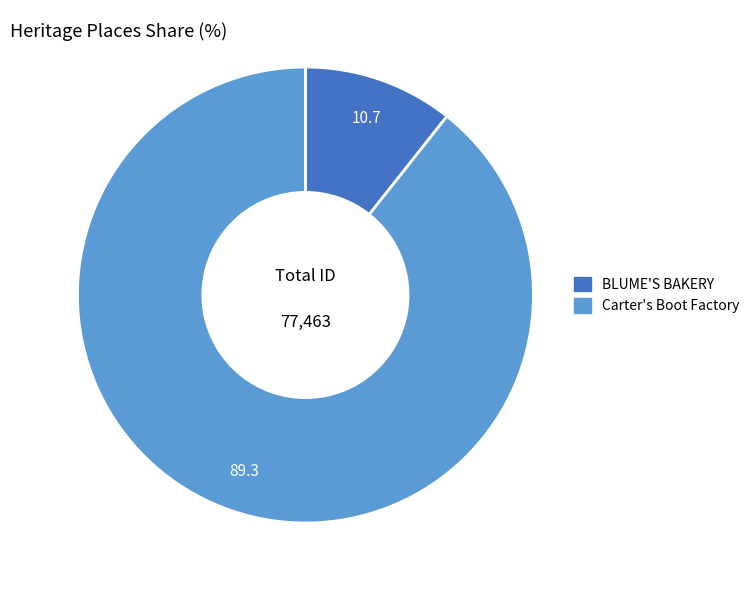

Is there a majority slice in this chart?

Yes